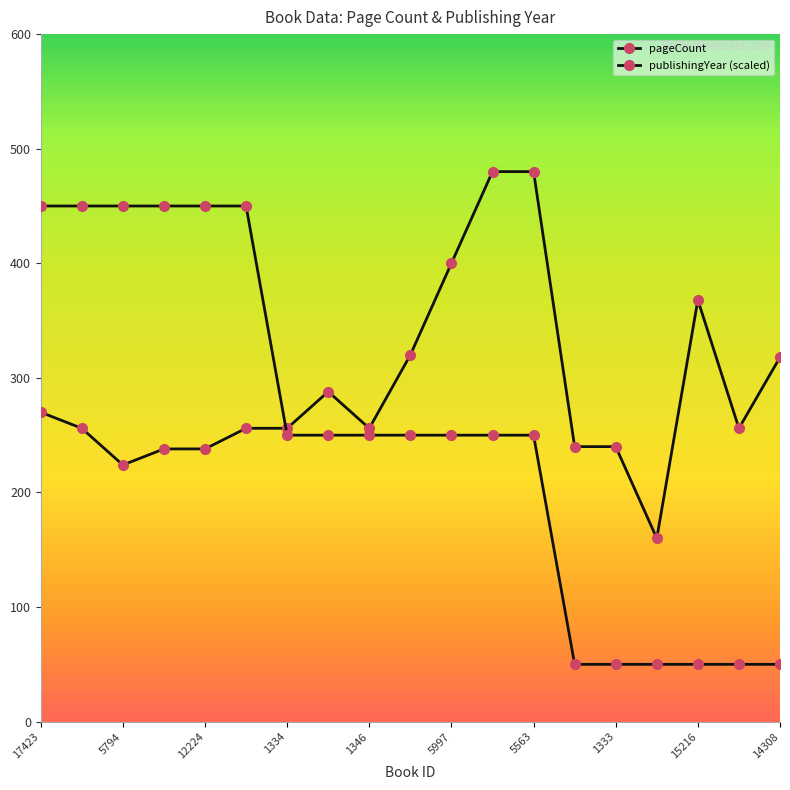

How many values in the publishingYear (scaled) series exceed 249?

13